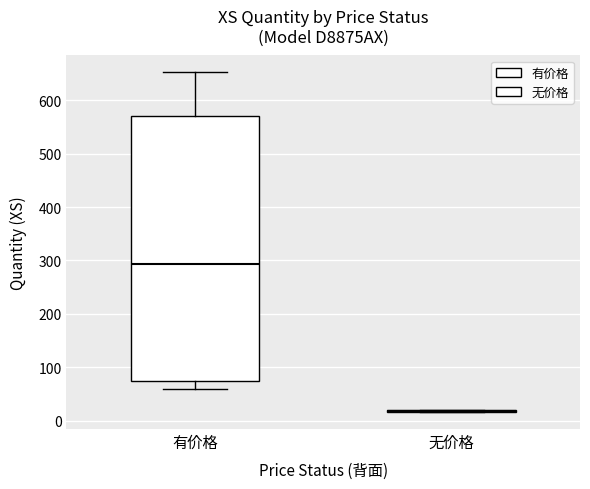

Reading left to right, read every box against the y-axis: the position of its median line, the range the box covers, and the ends of its whiskers. The values are not printed on the chart, so give them approximately, as read against the axis.

有价格: median 290, box 70 to 570, whiskers 60 to 650
无价格: box collapsed to a line at 20, whiskers 20 to 20